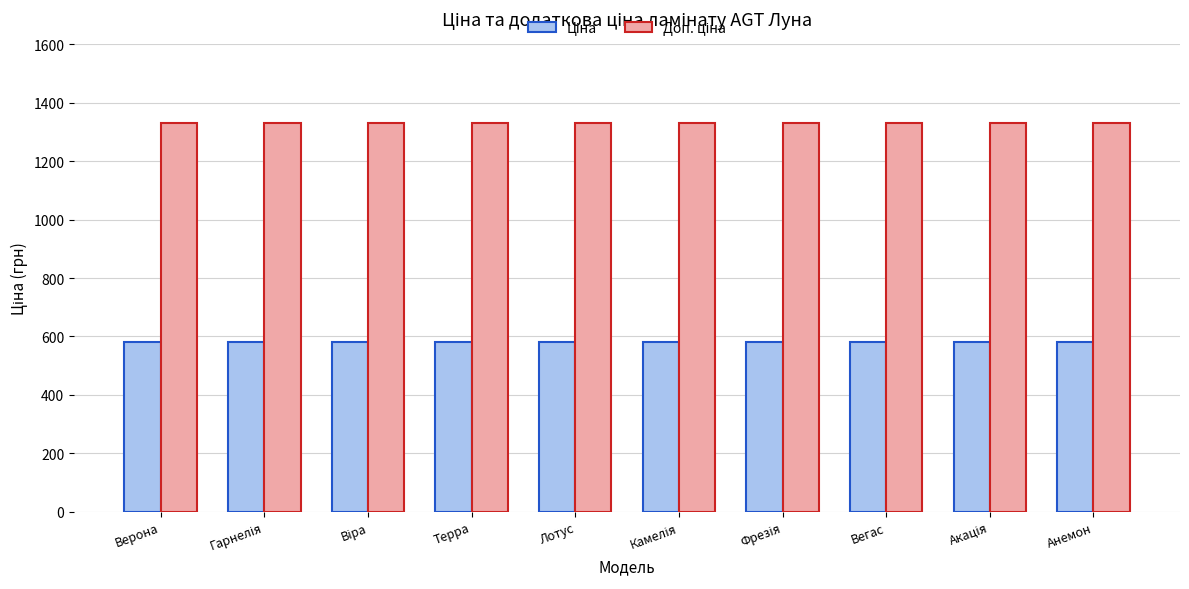

What is the smallest value displayed?

580.4